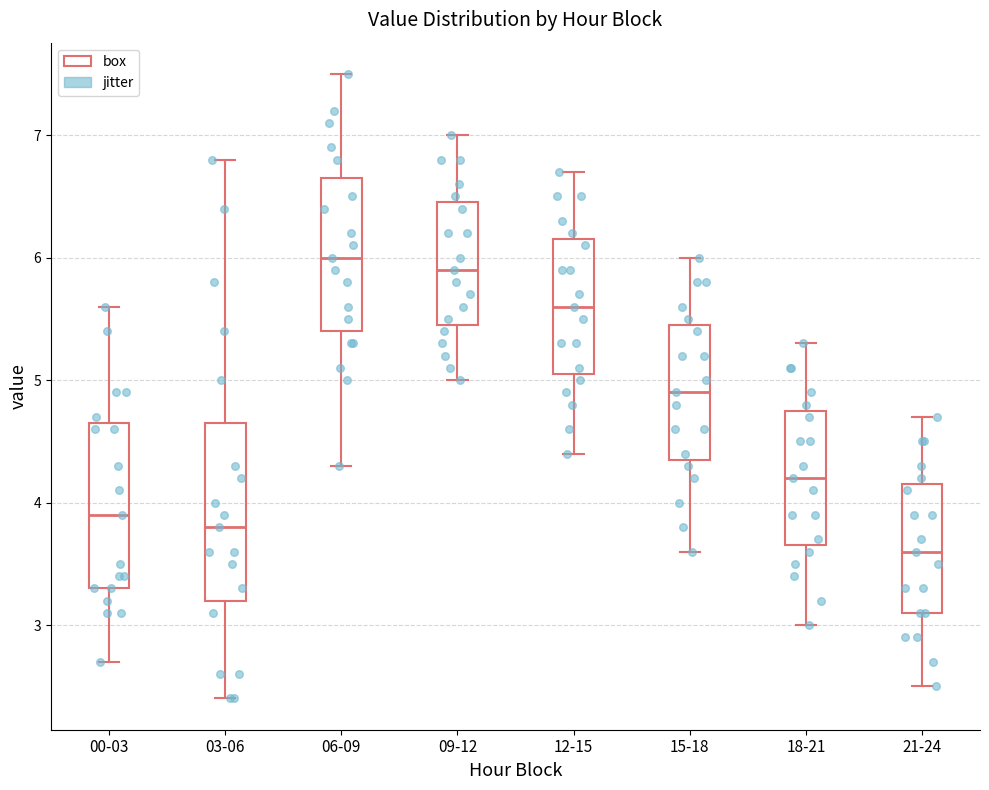

Where is the lower edge of the box for 21-24 on the y-axis? The values are not printed on the chart, so give them approximately, as read against the axis.

3.1